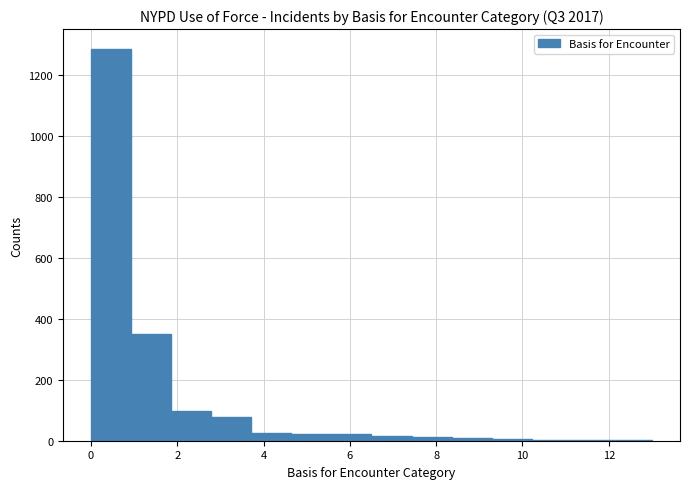

Over which range of the x-axis is the bar tallest?

0.0 to 1.0